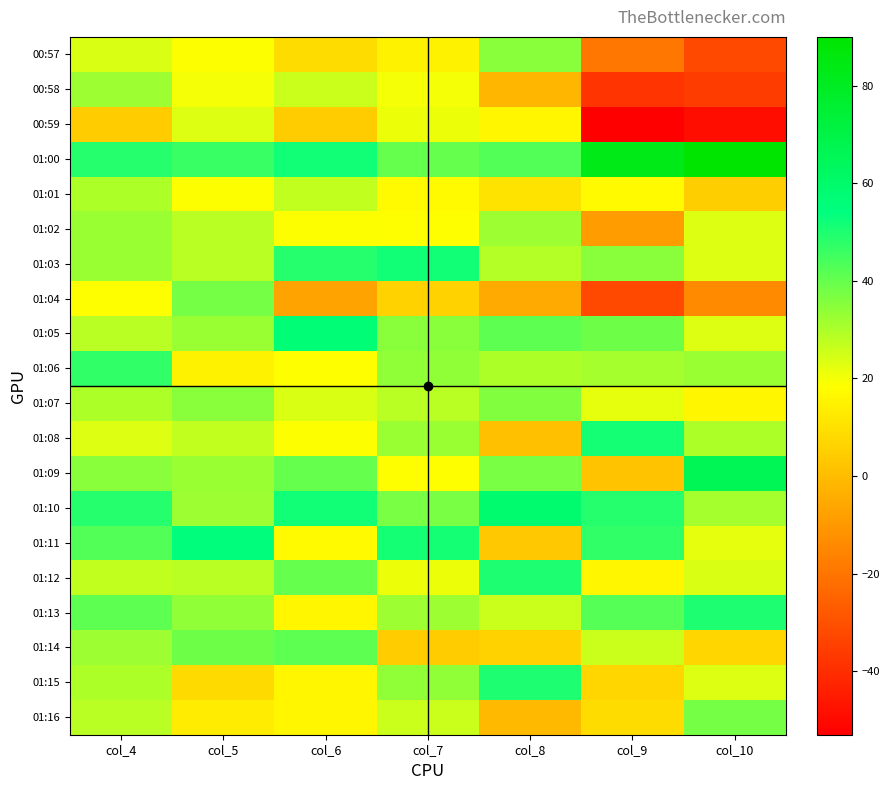

What is the smallest value displayed?

-53